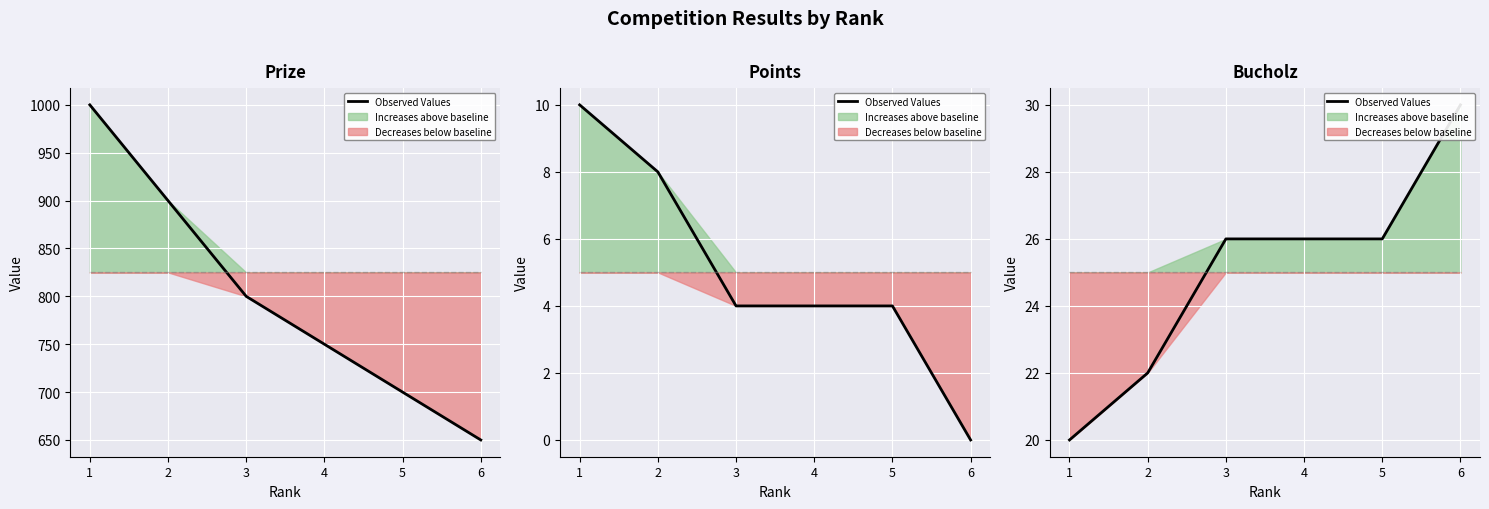

At which category does the chart reach its minimum across all series?

1